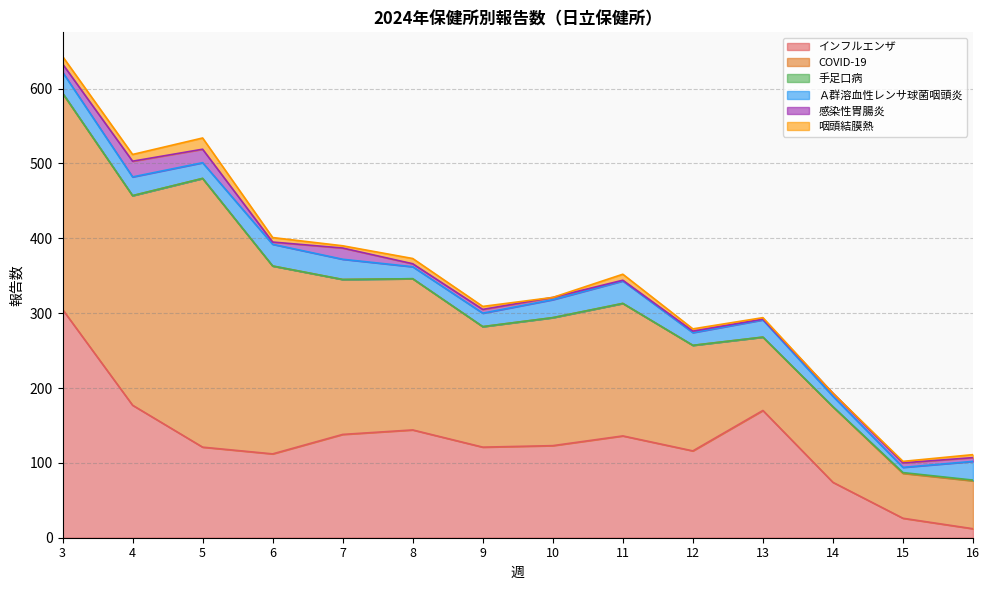

What is the sum of all 感染性胃腸炎 values?

99